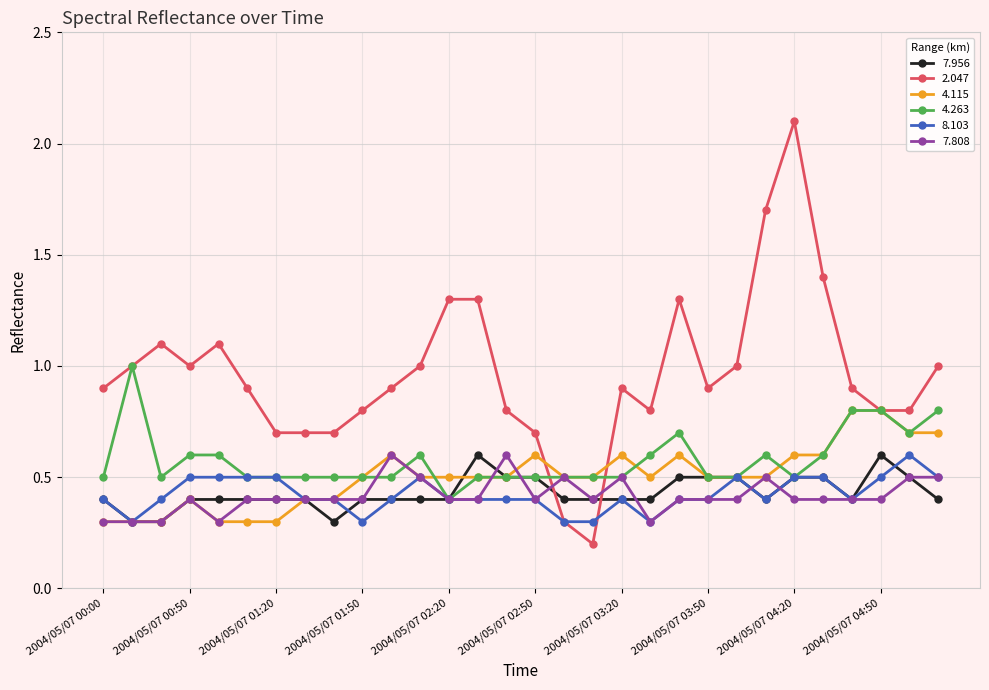

What is the value of the 4.263 point at the 1st from the left?

0.5